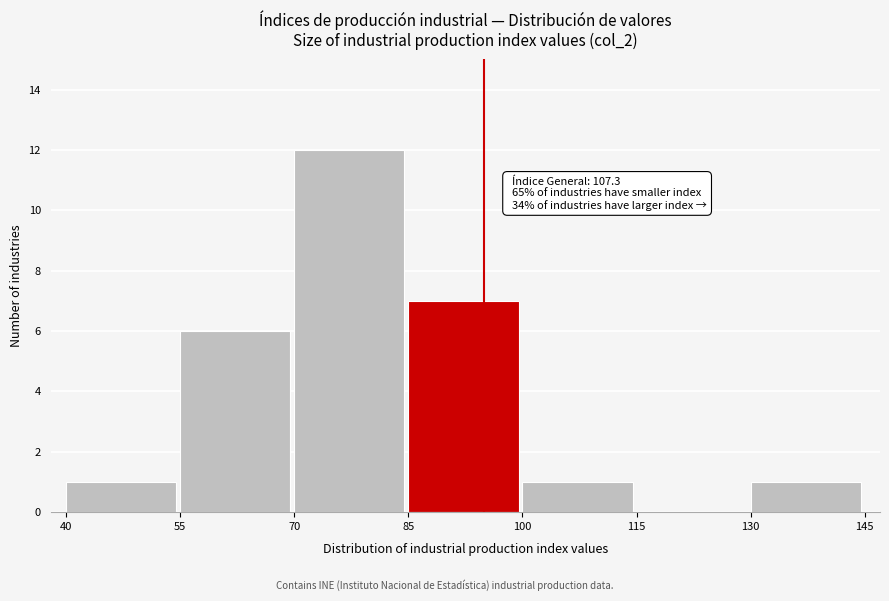

Which range on the x-axis has the tallest bar?

70 to 85